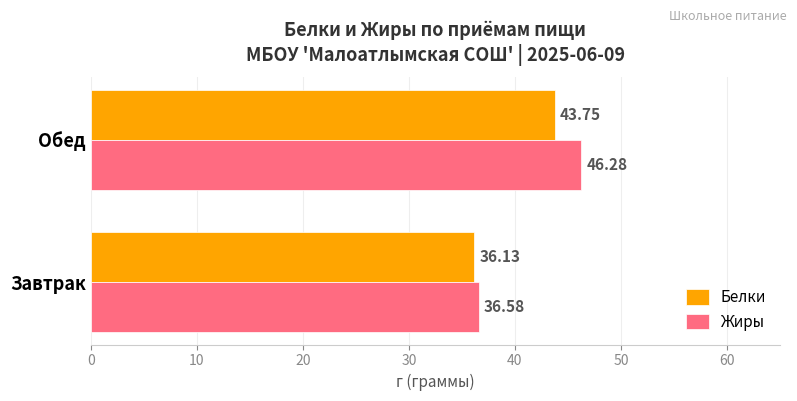

Between Завтрак and Обед, which series saw the biggest shift?

Жиры